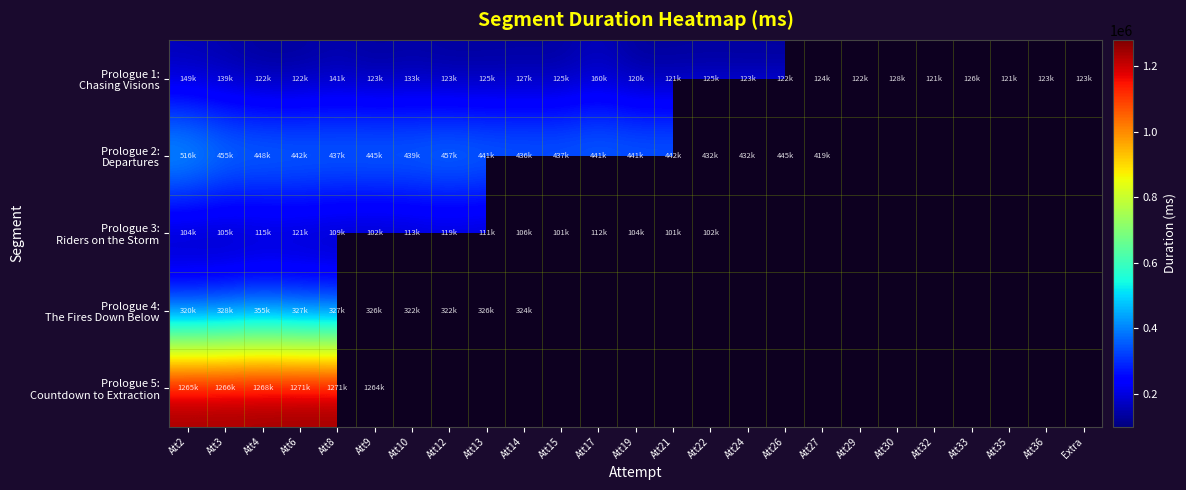

List the series in order of their peak value, highest first.

Prologue 5: Countdown to Extraction, Prologue 2: Departures, Prologue 4: The Fires Down Below, Prologue 1: Chasing Visions, Prologue 3: Riders on the Storm